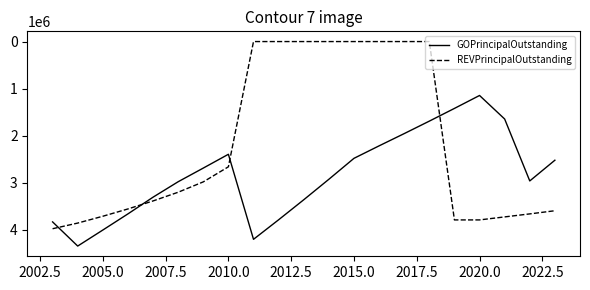

What is the difference between the maximum and minimum values in the GOPrincipalOutstanding series?

3198000